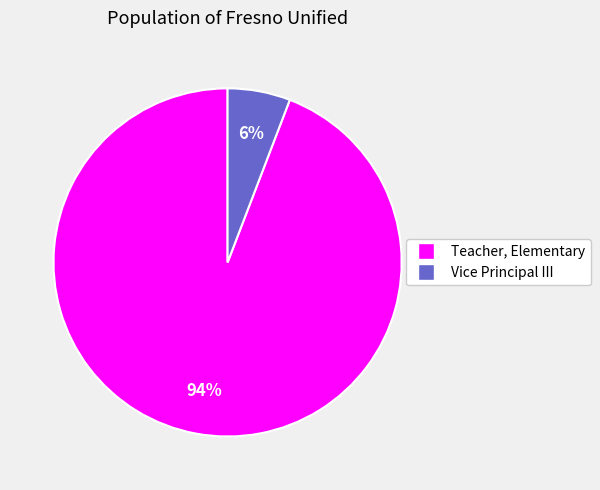

Combined, do Vice Principal III and Teacher, Elementary account for over 50%?

Yes